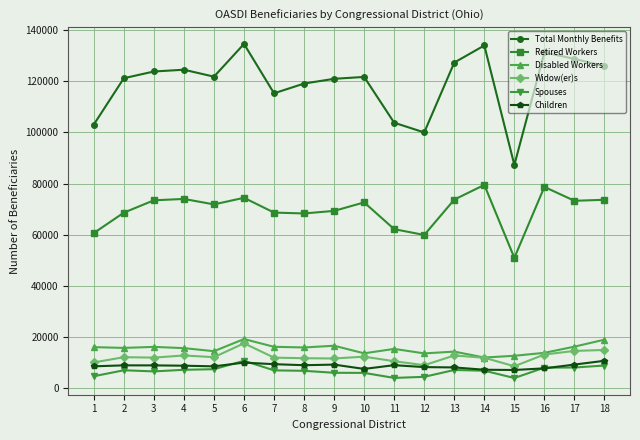

Which series has the largest range (max minus min)?

Total Monthly Benefits